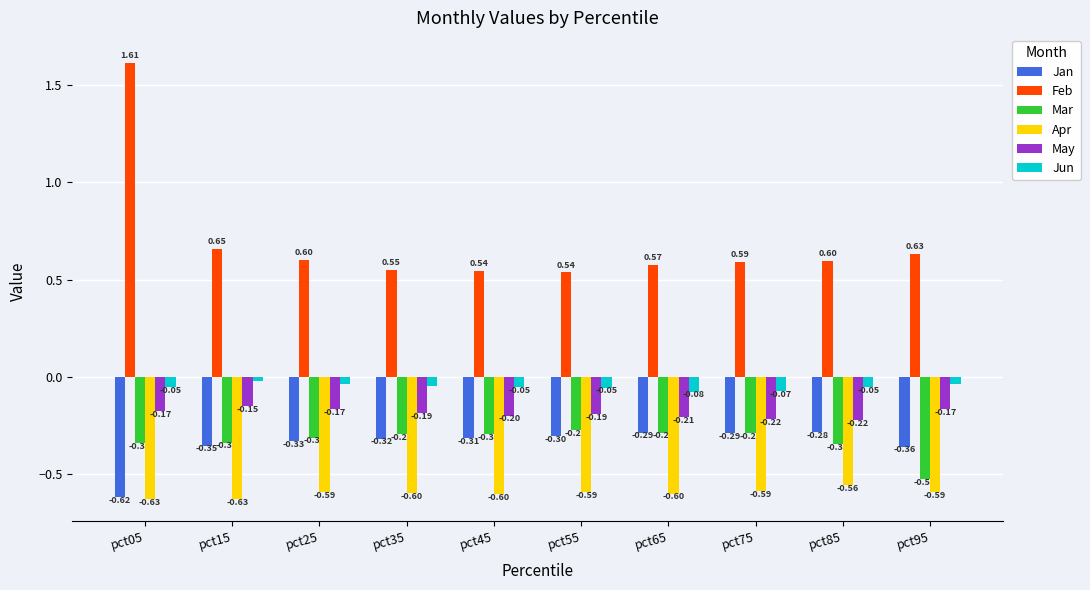

What is the lowest value of the Apr series?

-0.6